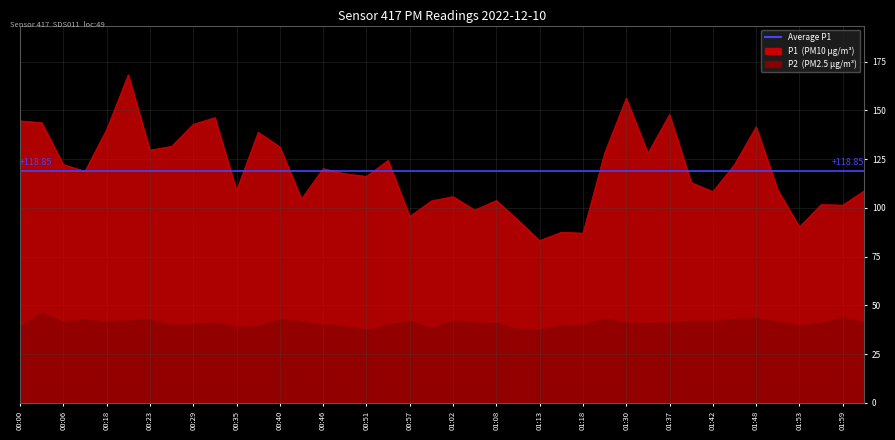

Is it true that P1 equals 122.2 at 01:45?

True